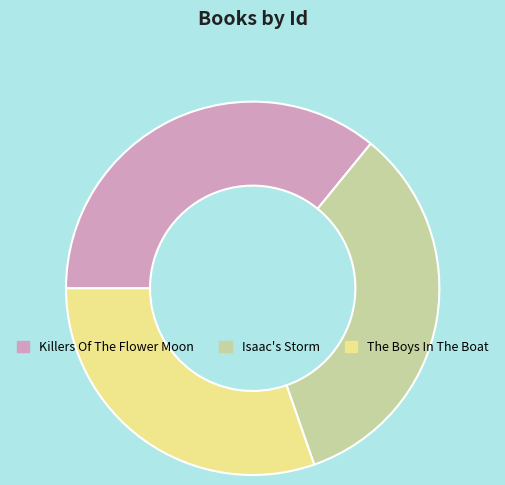

True or false: Isaac's Storm accounts for 34% of the total.

True